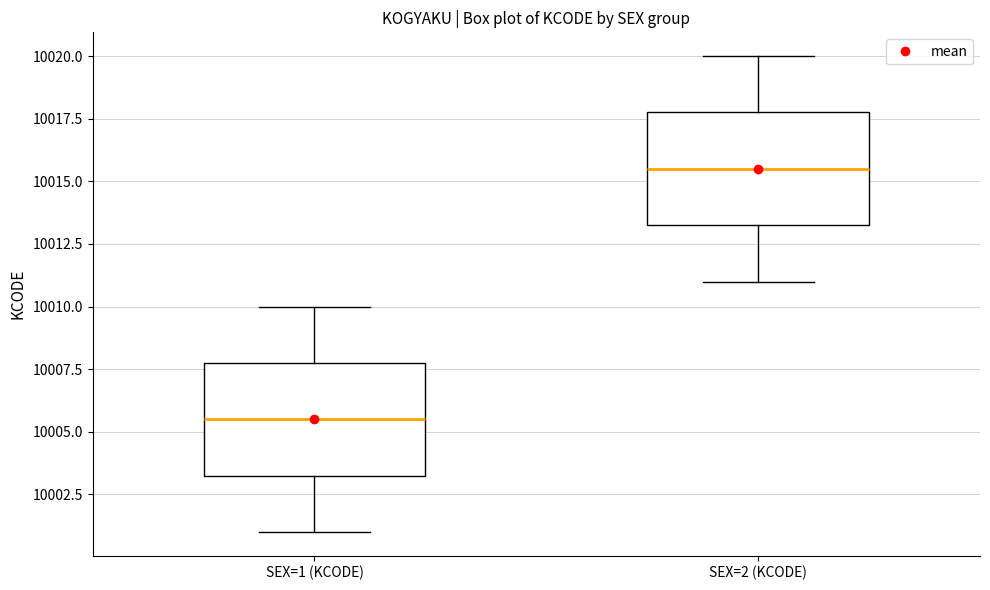

Reading left to right, read every box against the y-axis: the position of its median line, the range the box covers, and the ends of its whiskers. The values are not printed on the chart, so give them approximately, as read against the axis.

SEX=1 (KCODE): median 10005.5, box 10003.5 to 10008.0, whiskers 10001.0 to 10010.0
SEX=2 (KCODE): median 10015.5, box 10013.5 to 10018.0, whiskers 10011.0 to 10020.0